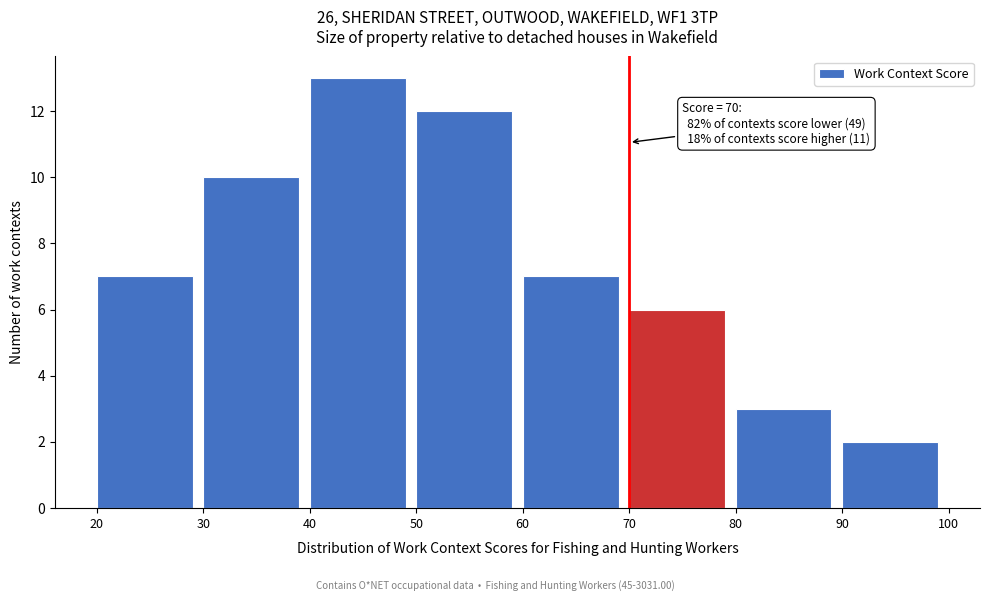

Over which range of the x-axis is the bar tallest?

40 to 50